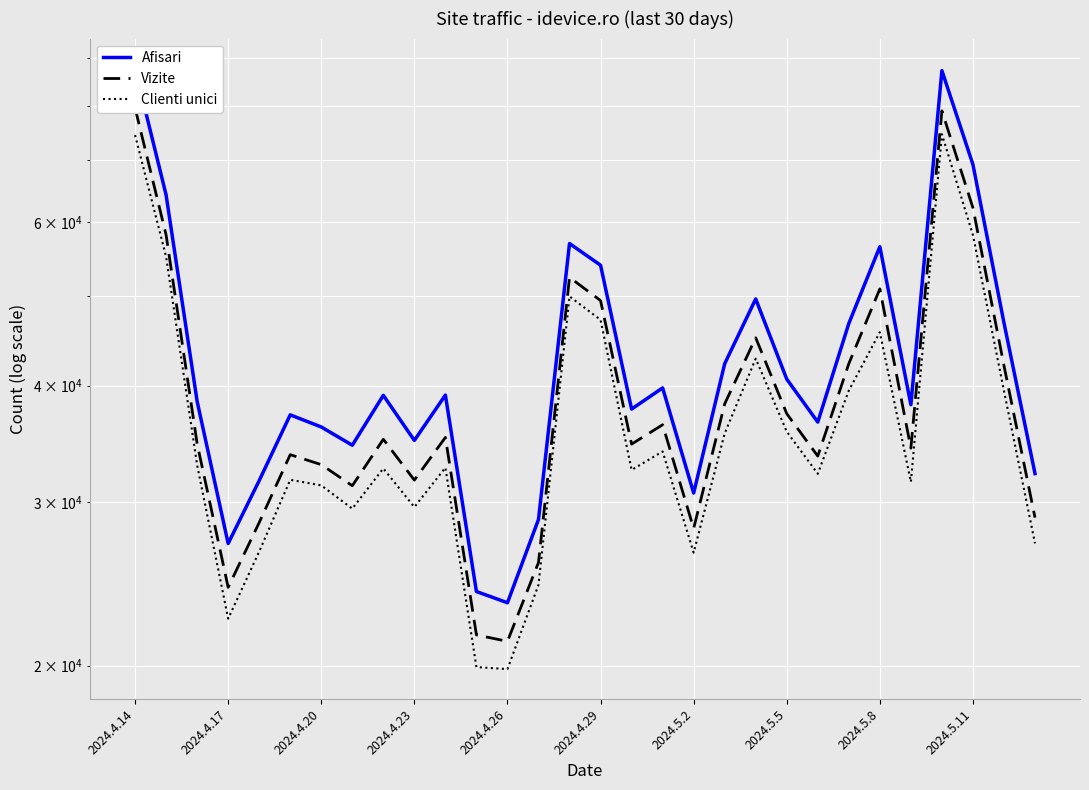

True or false: Vizite and Afisari cross at least once.

False